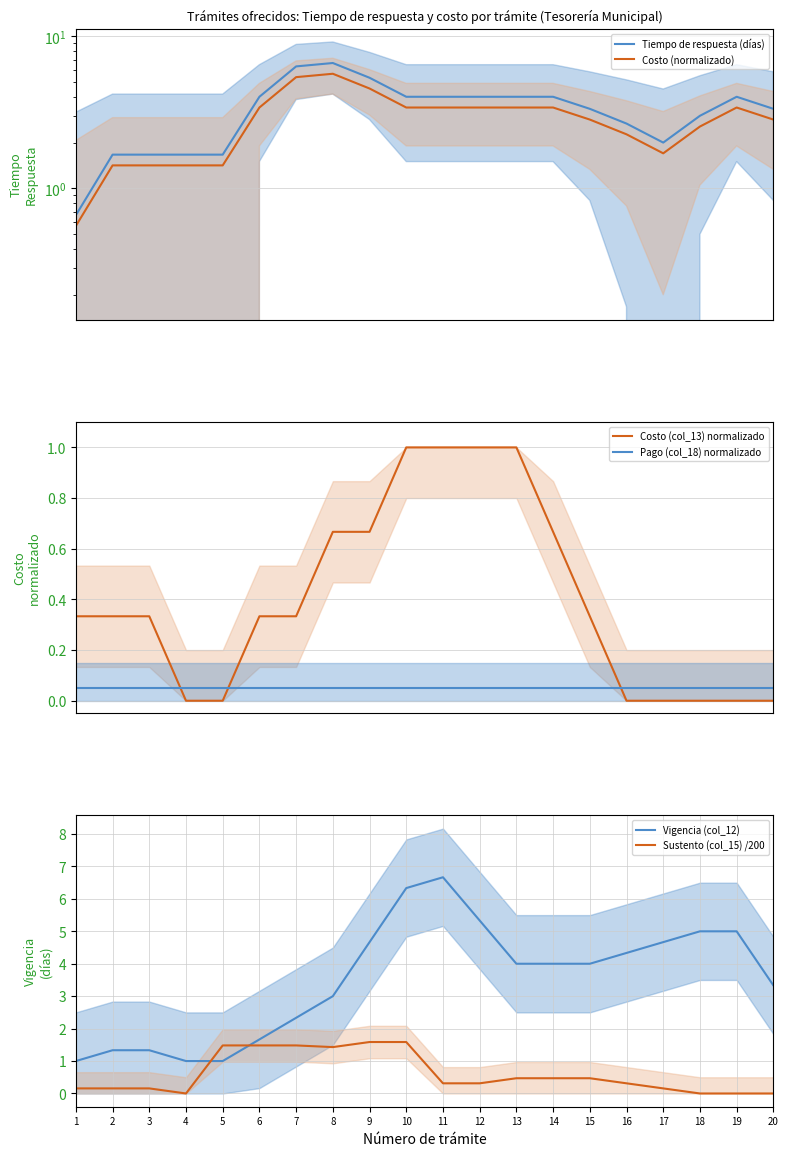

What is the approximate value of Costo (normalizado) at 17?

1.7